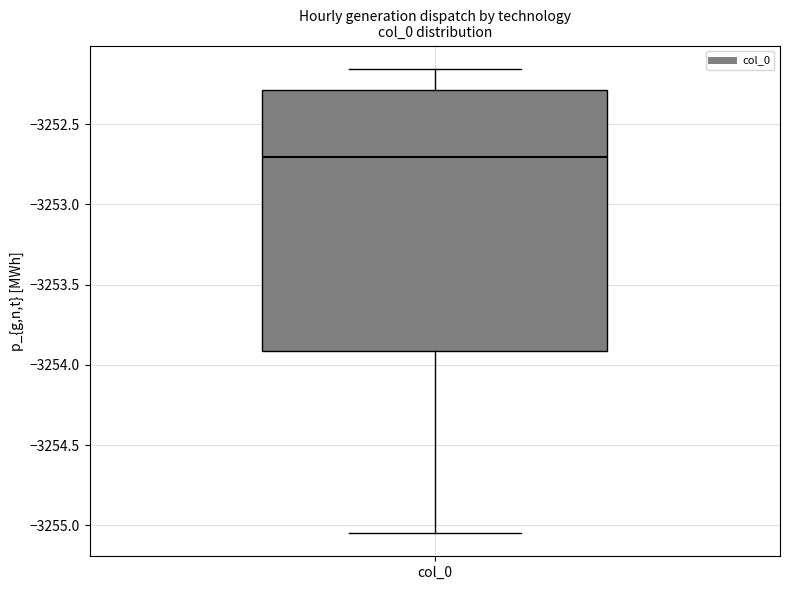

Where does the median line of the box for col_0 sit on the y-axis? The values are not printed on the chart, so give them approximately, as read against the axis.

-3252.70